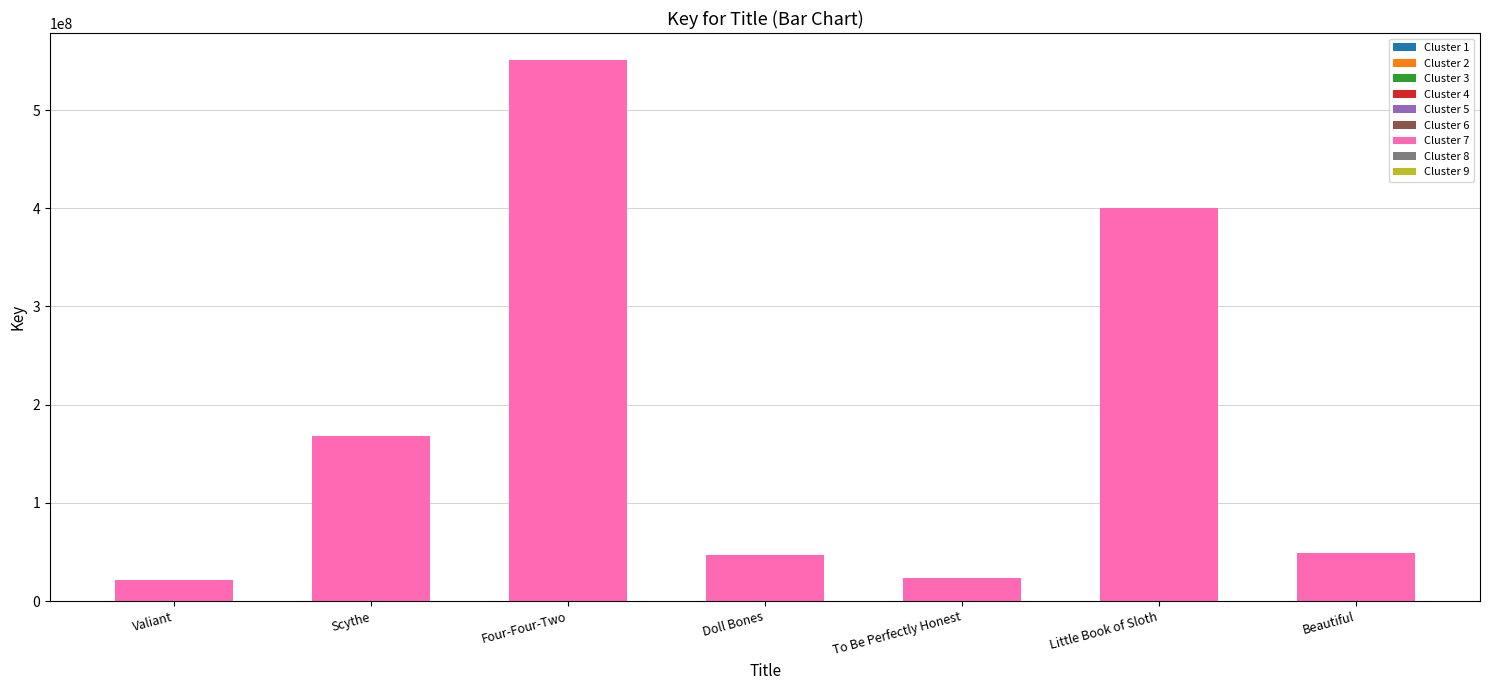

What is the maximum value shown in the chart?

550876005